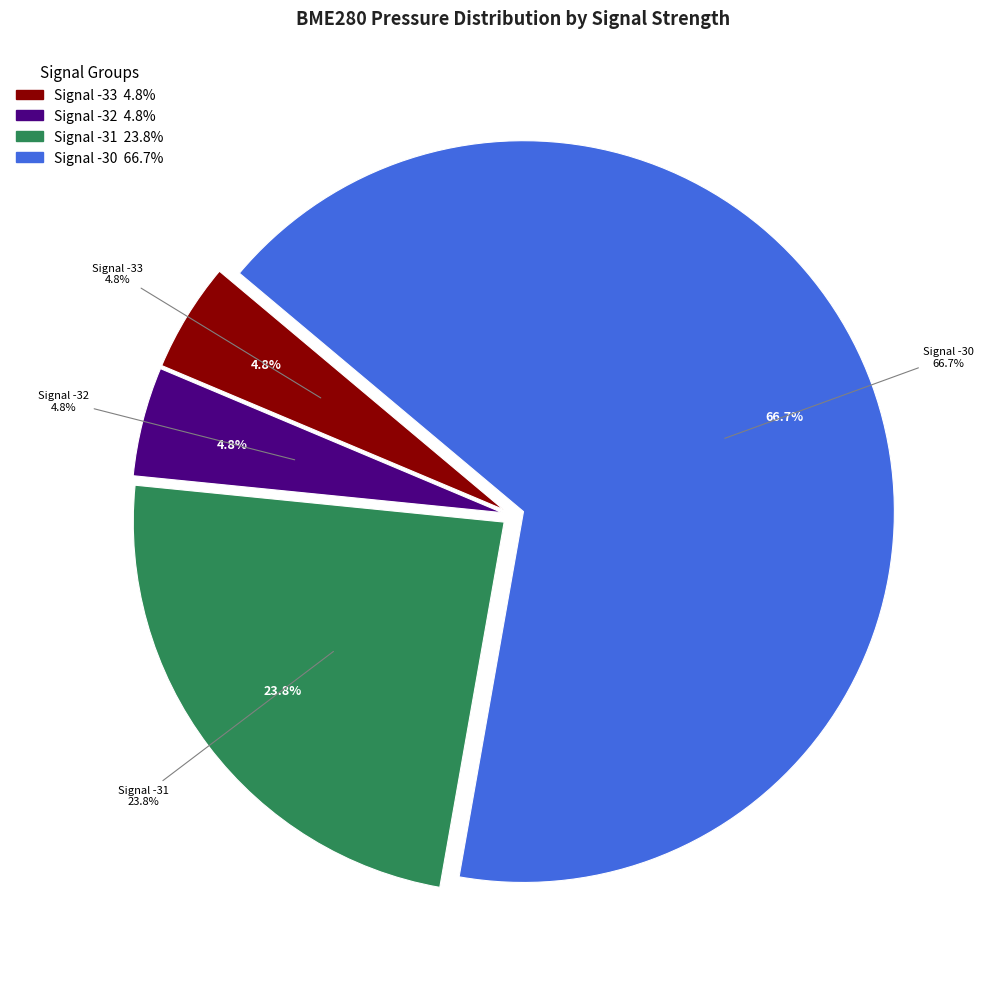

Does -31 account for over 50% of the chart?

No